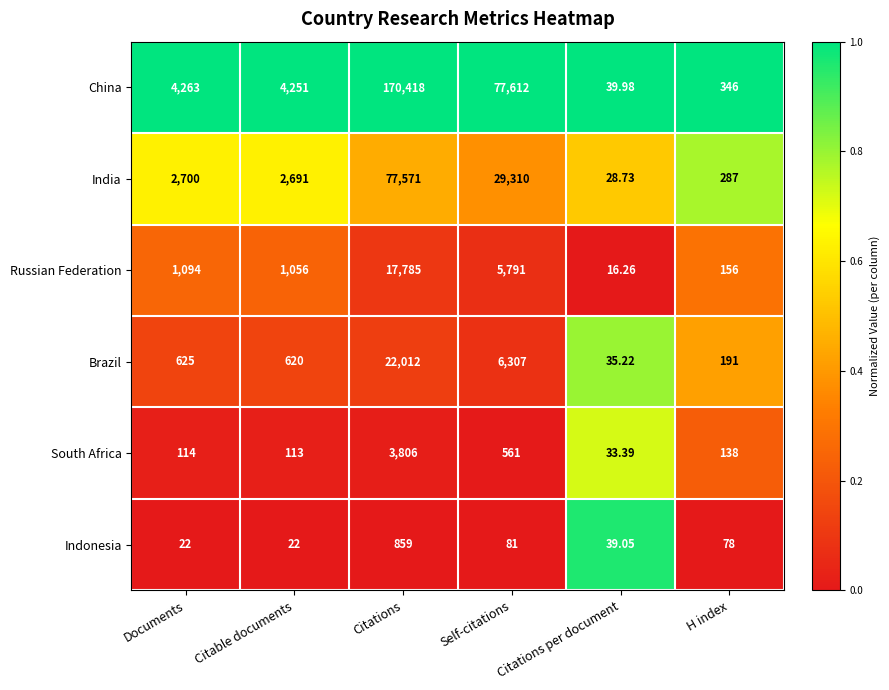

At which label is China closest to 85228?

Self-citations